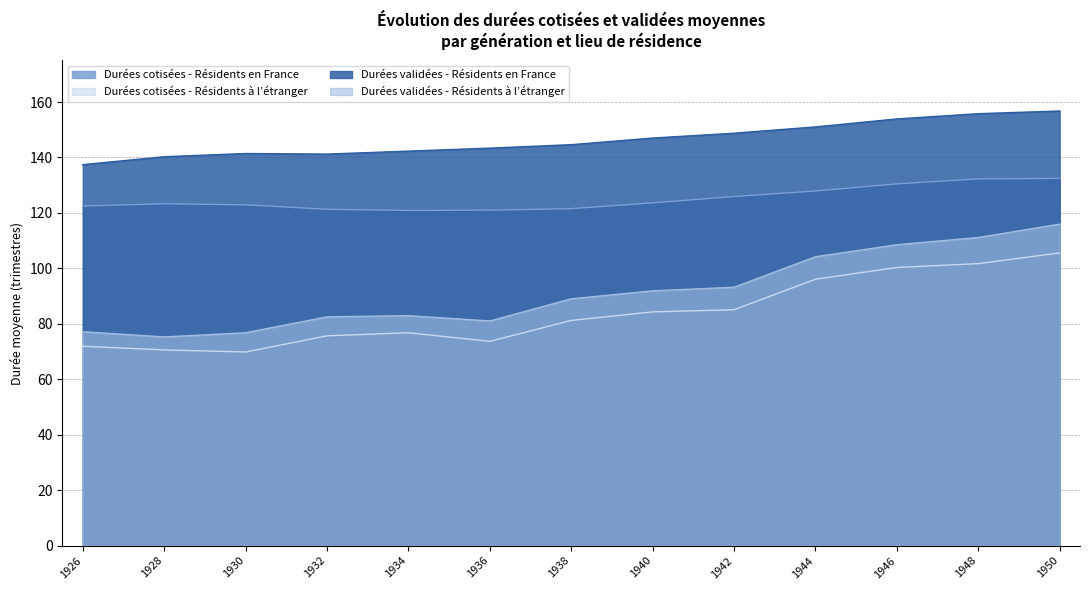

In Durées validées - Résidents à l’étranger, how many points are lower than both neighbors (excluding endpoints)?

2